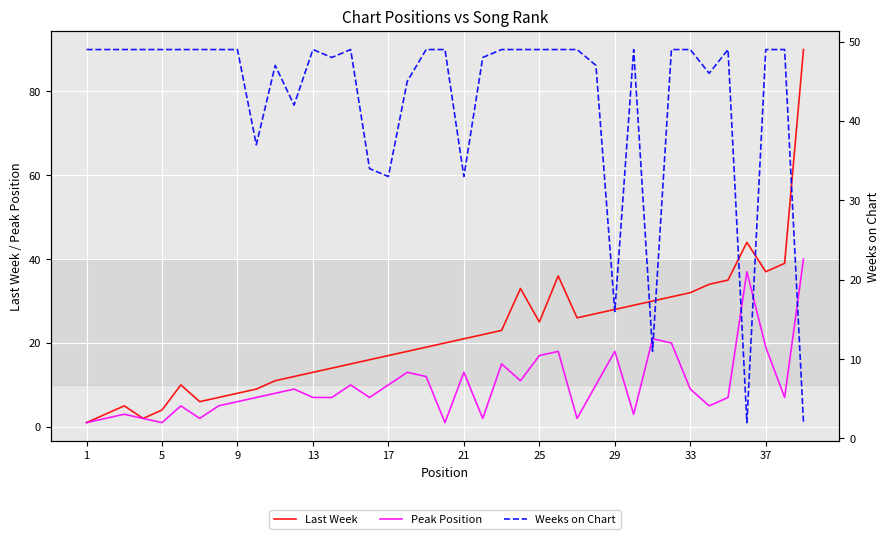

What is the sum of all Peak Position values?

392